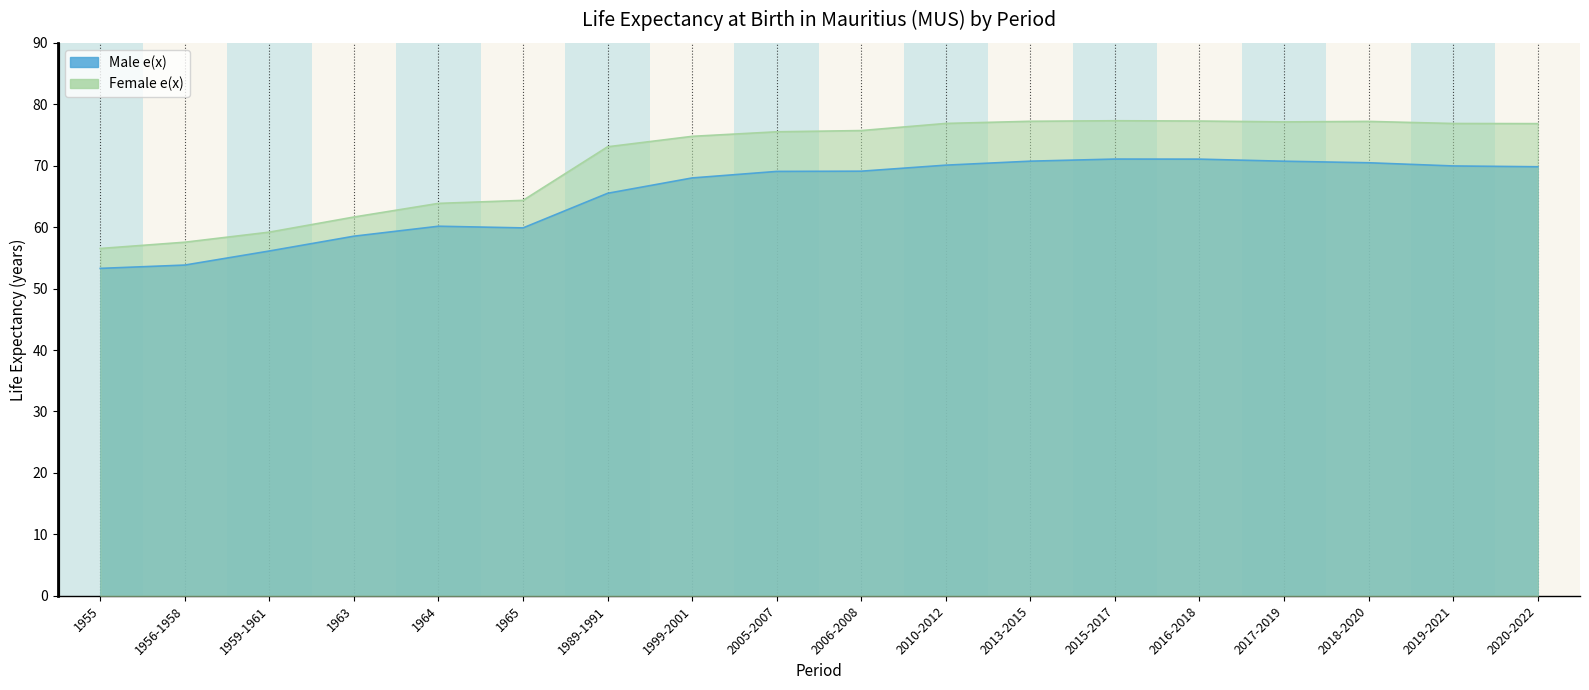

Rank the series by their maximum value, from highest to lowest.

Female e(x), Male e(x)